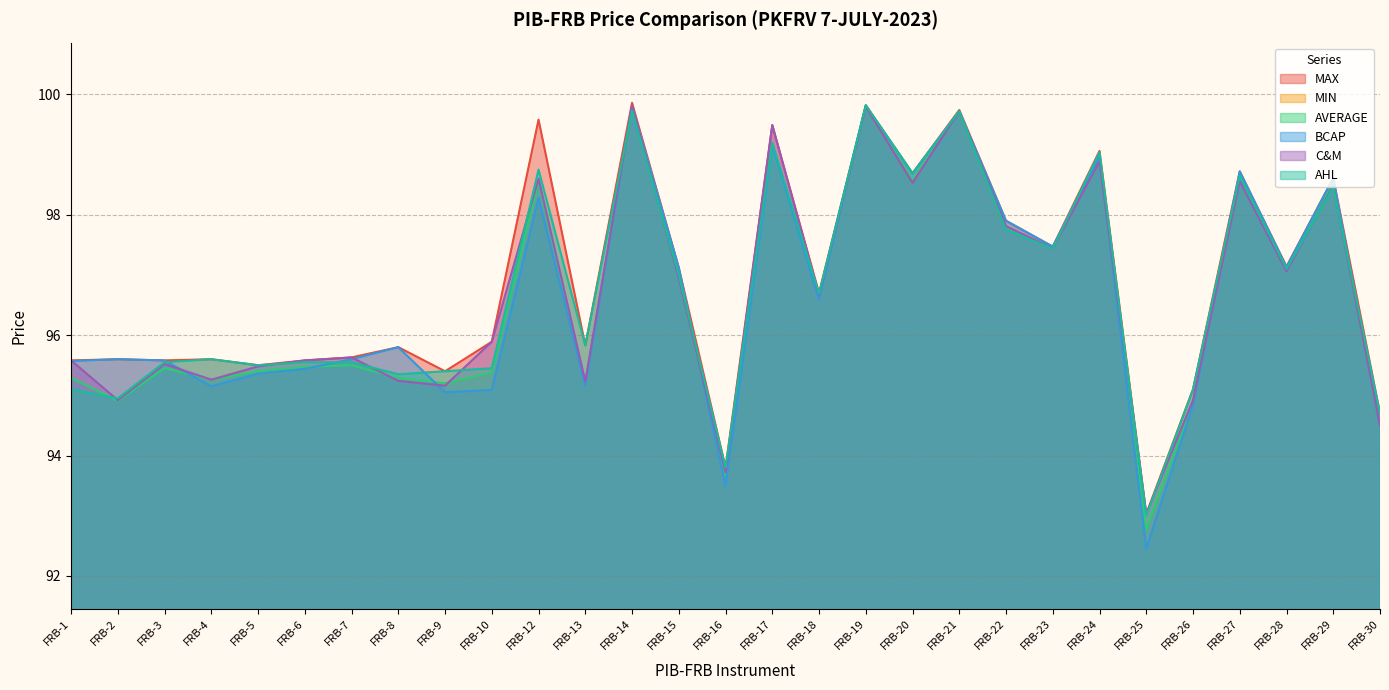

At which label does C&M first exceed 95?

FRB-1